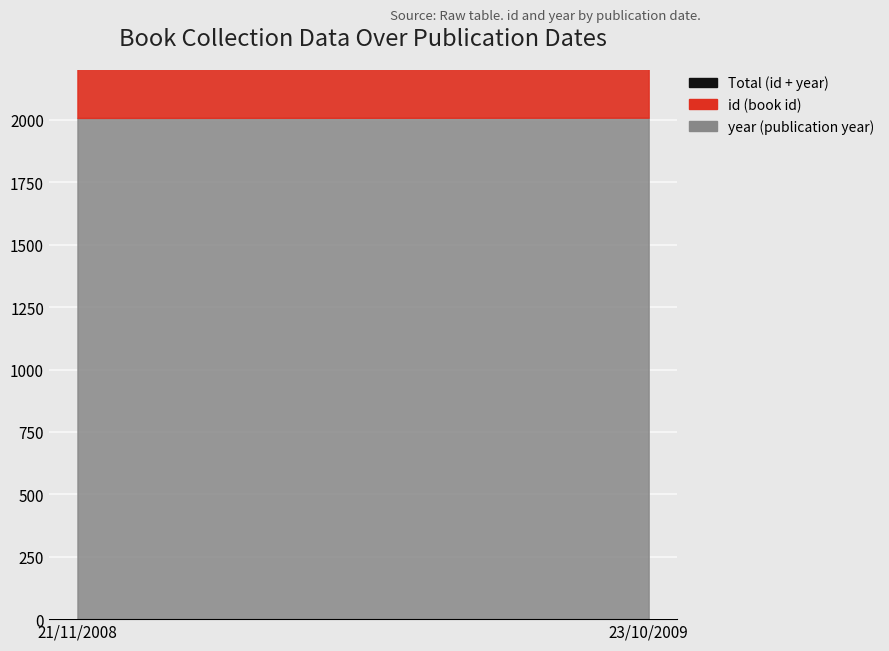

Which category has the highest value across all series?

23/10/2009